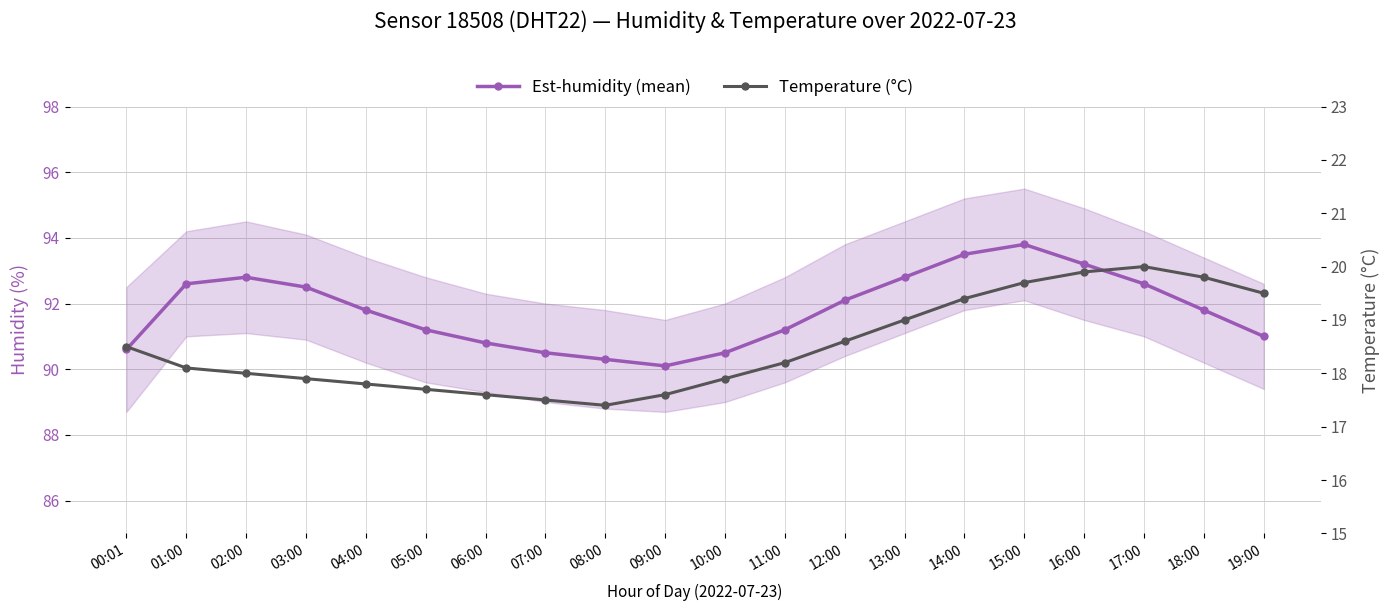

Rank the categories by Temperature (°C) value from lowest to highest.

08:00, 07:00, 06:00, 09:00, 05:00, 04:00, 03:00, 10:00, 02:00, 01:00, 11:00, 00:01, 12:00, 13:00, 14:00, 19:00, 15:00, 18:00, 16:00, 17:00